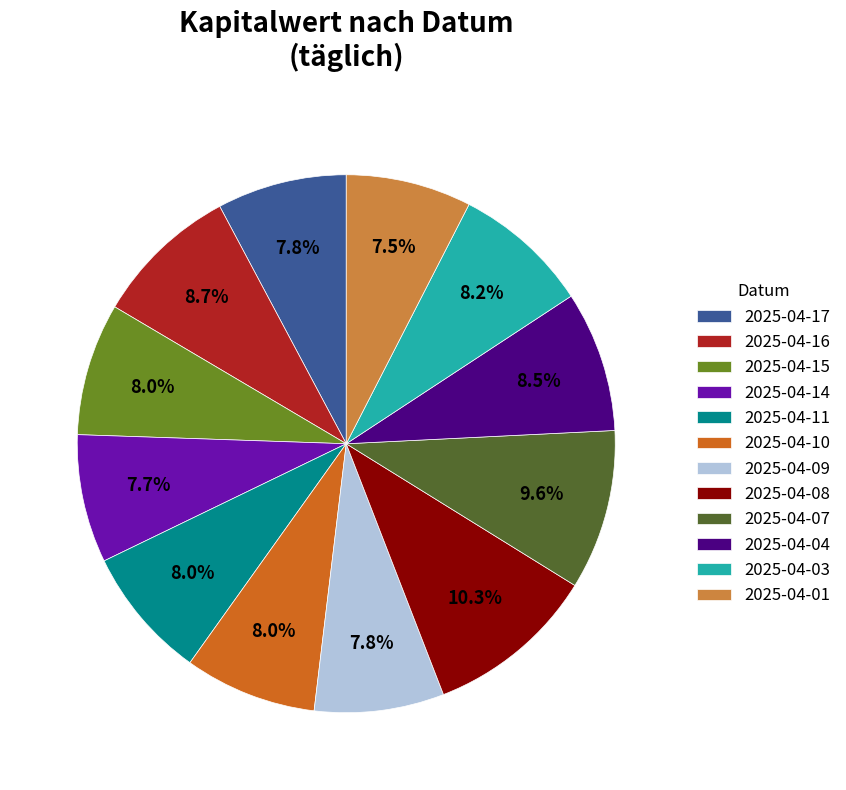

The 2025-04-14 slice represents 8% of the pie. True or false?

True